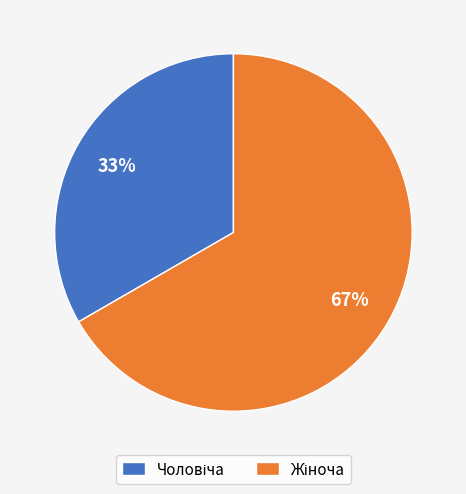

Is there any slice that represents more than half of the pie?

Yes